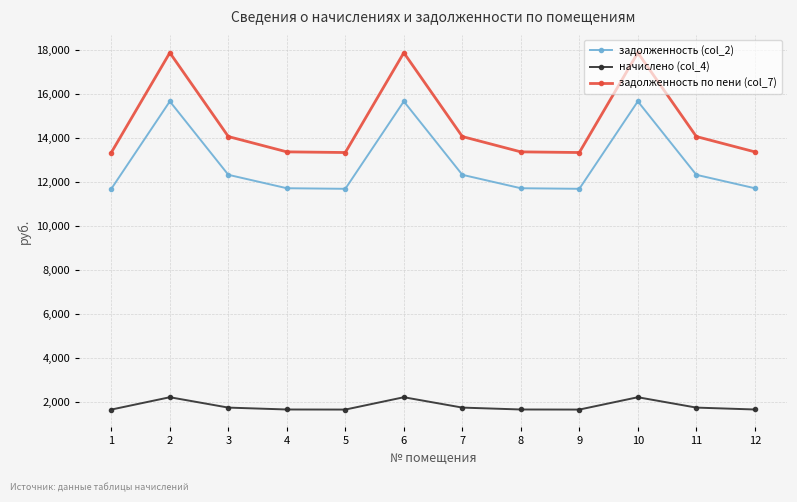

True or false: задолженность по пени (col_7) and задолженность (col_2) intersect in this chart.

False